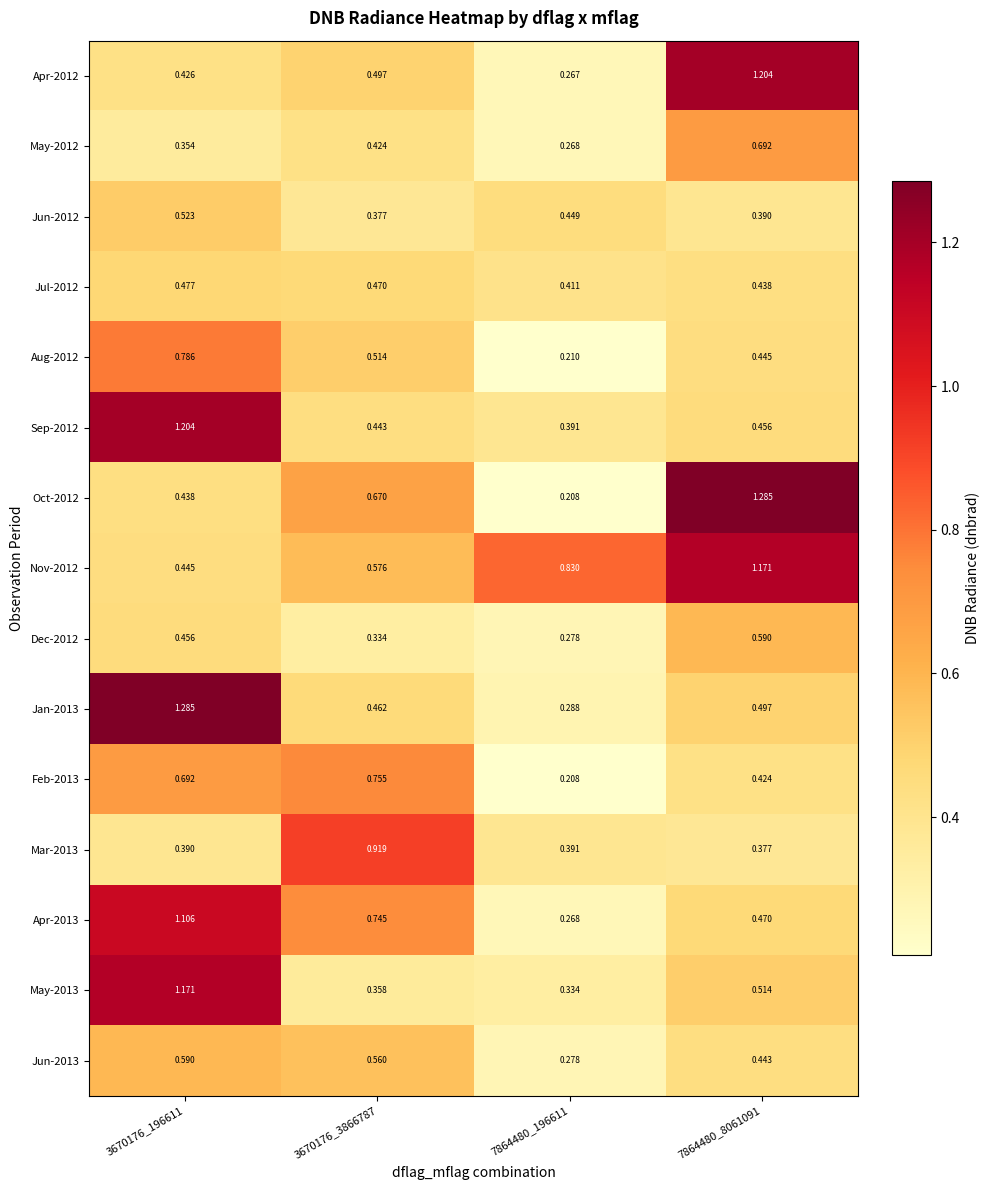

Count the number of categories in the chart.

4